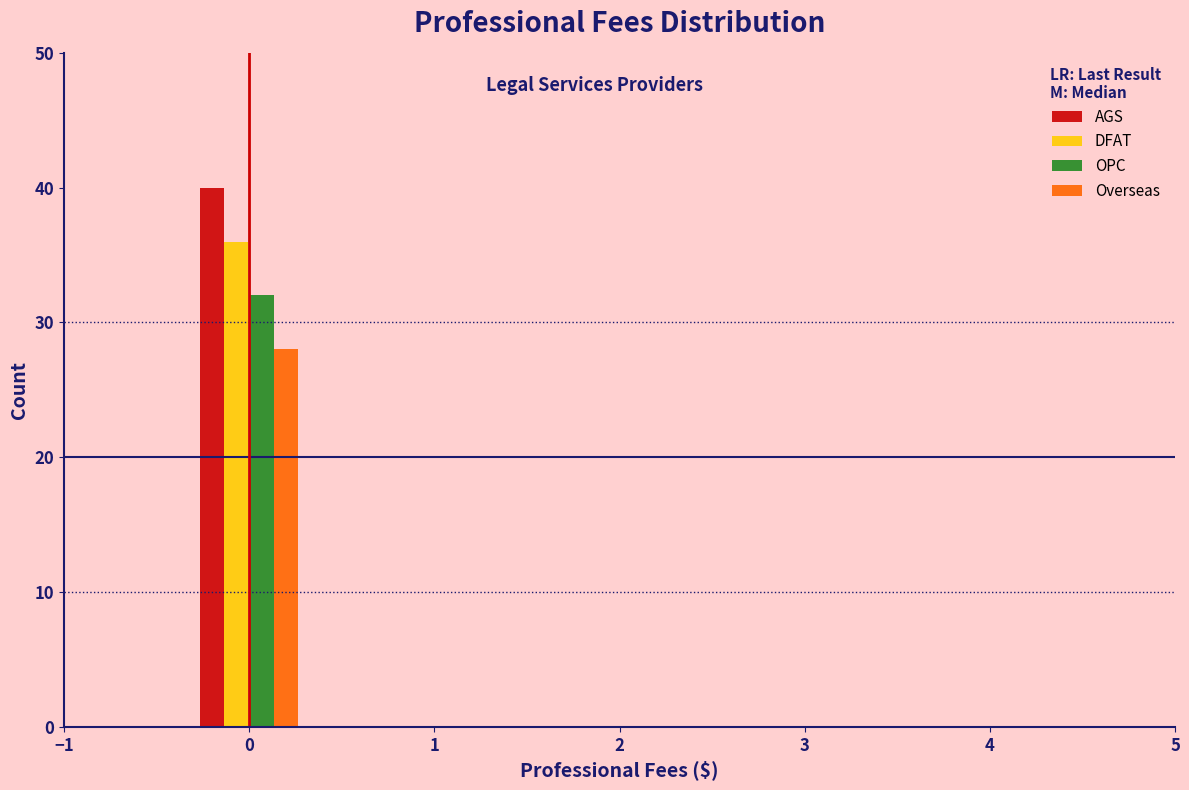

Reading left to right, transcribe this chart: for each range on the x-axis, give the height of each series' bar. The values are not printed on the chart, so give them approximately, as read against the axis.

-0.5 to 0.5: AGS=40	DFAT=36	OPC=32	Overseas=28
0.5 to 1.5: AGS=0	DFAT=0	OPC=0	Overseas=0
1.5 to 2.5: AGS=0	DFAT=0	OPC=0	Overseas=0
2.5 to 3.5: AGS=0	DFAT=0	OPC=0	Overseas=0
3.5 to 4.5: AGS=0	DFAT=0	OPC=0	Overseas=0